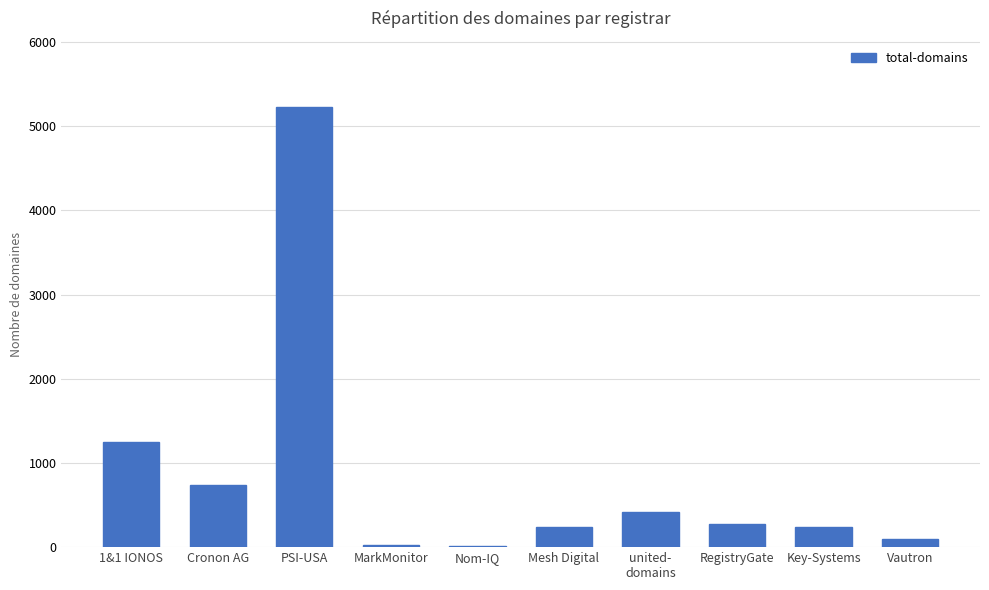

What is the greatest value displayed?

5230